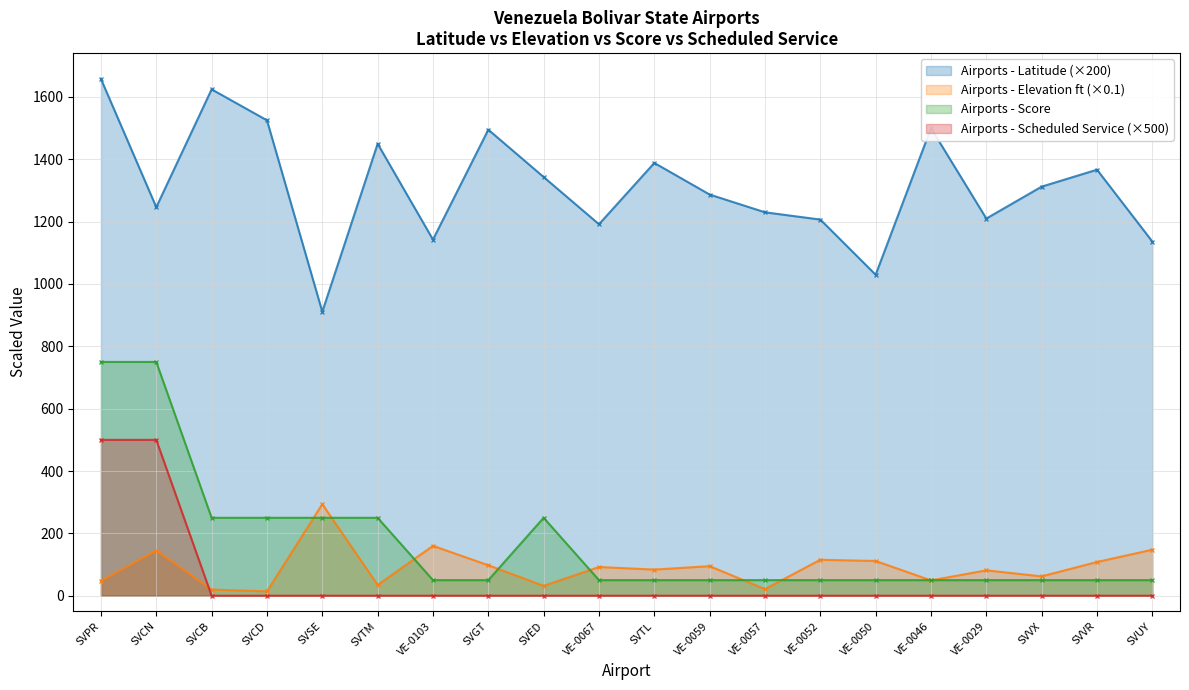

What position from the left is VE-0050?

15